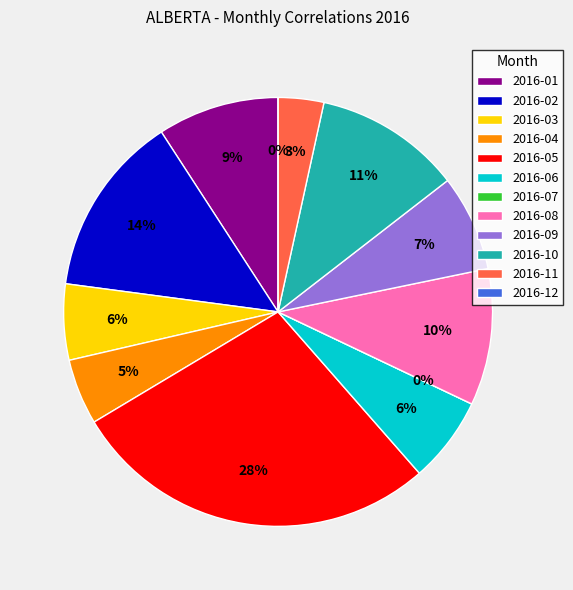

Does 2016-08 represent more than half of the total?

No